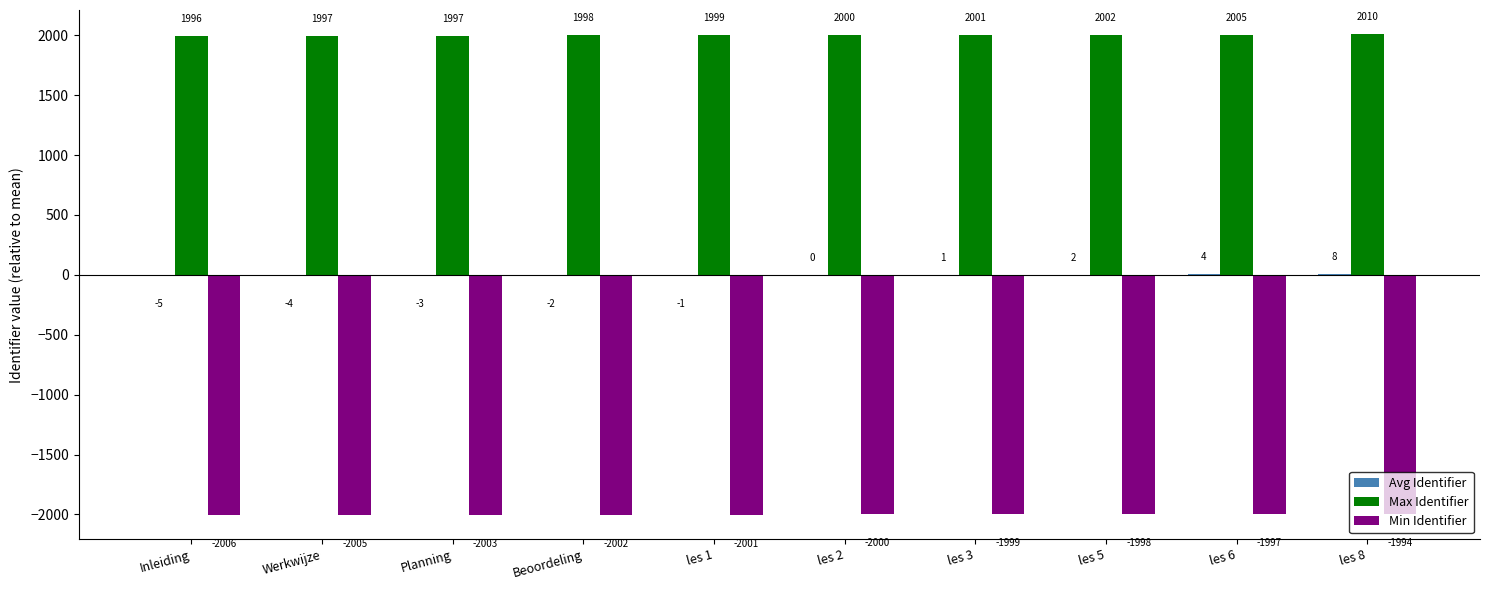

Which series has the largest total across all categories?

Max Identifier